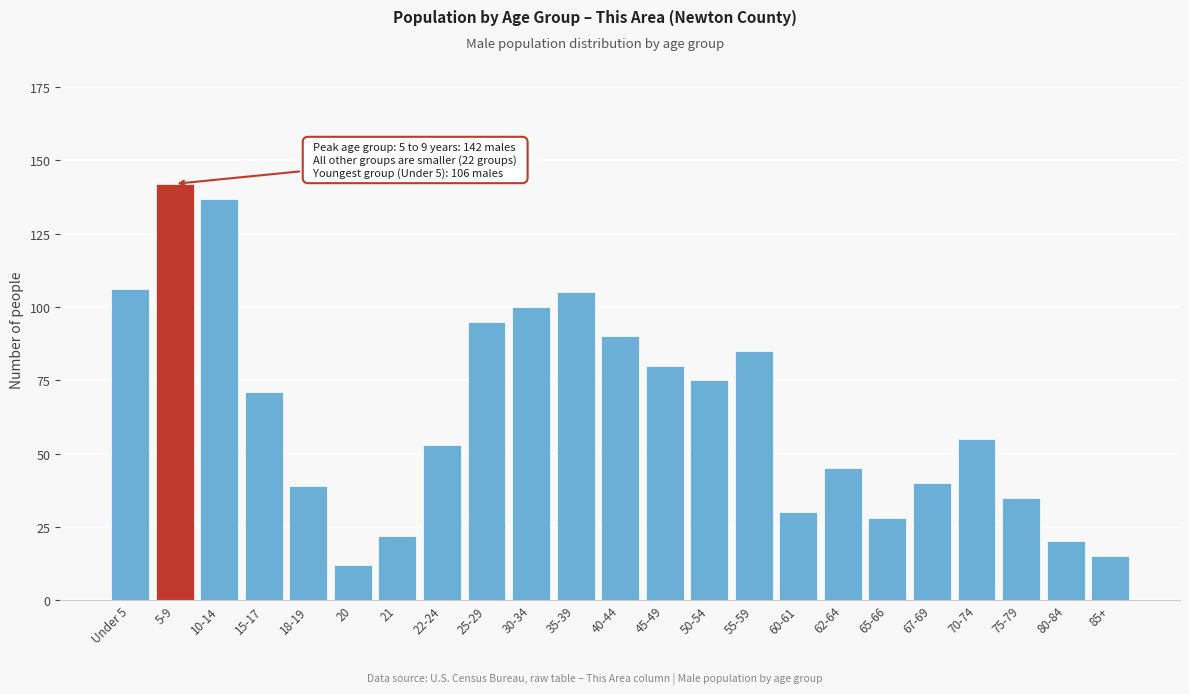

Reading left to right, what are all the values shown in this chart?

Under 5=106	5-9=142	10-14=137	15-17=71	18-19=39	20=12	21=22	22-24=53	25-29=95	30-34=100	35-39=105	40-44=90	45-49=80	50-54=75	55-59=85	60-61=30	62-64=45	65-66=28	67-69=40	70-74=55	75-79=35	80-84=20	85+=15